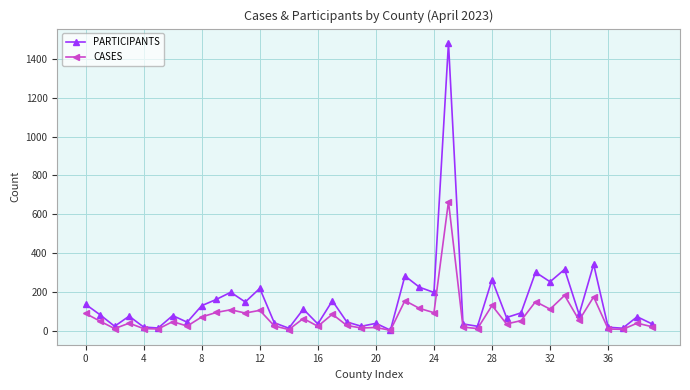

Which series has the widest spread of values?

PARTICIPANTS